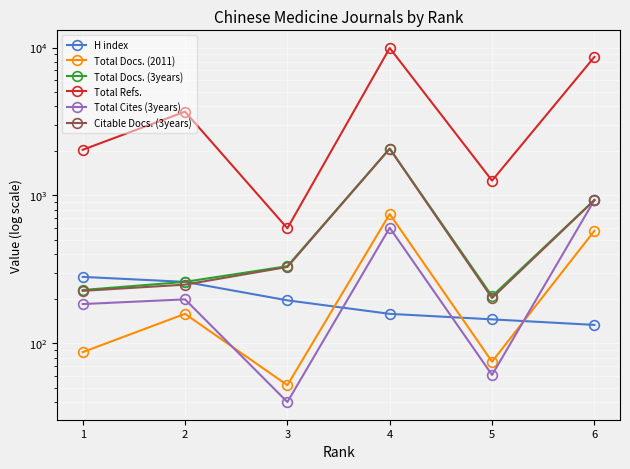

Which series has the largest total across all categories?

Total Refs.